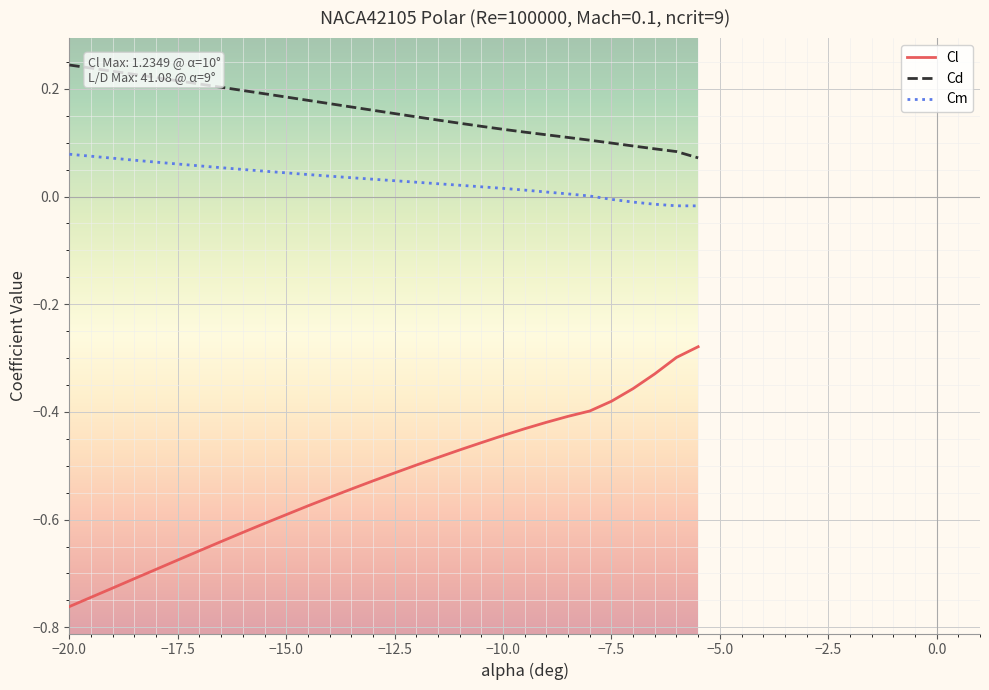

Which series has the widest spread of values?

Cl